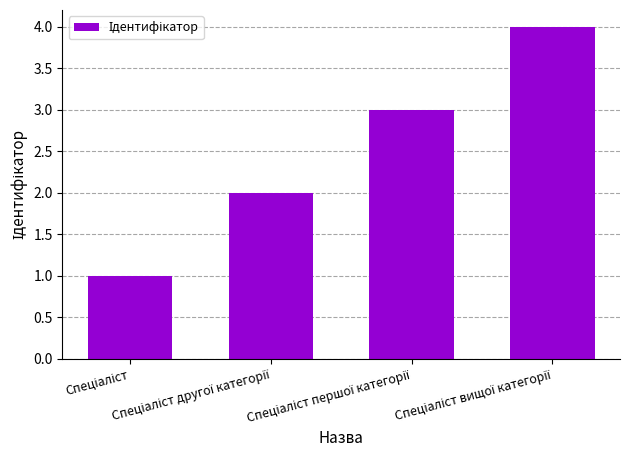

What is the maximum value shown in the chart?

4